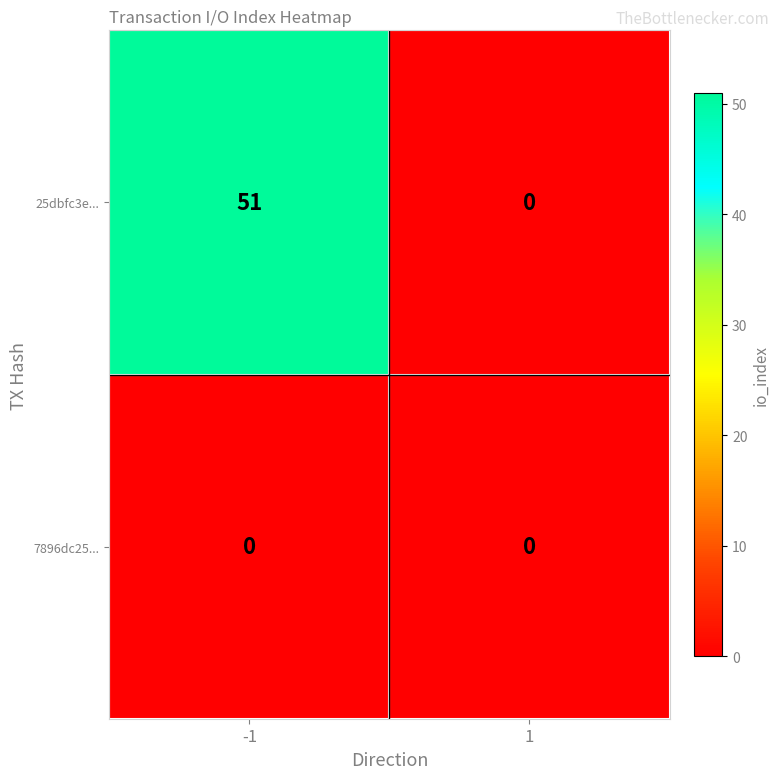

Reading left to right, list all the values displayed in this chart.

25dbfc3e...: 51	0
7896dc25...: 0	0